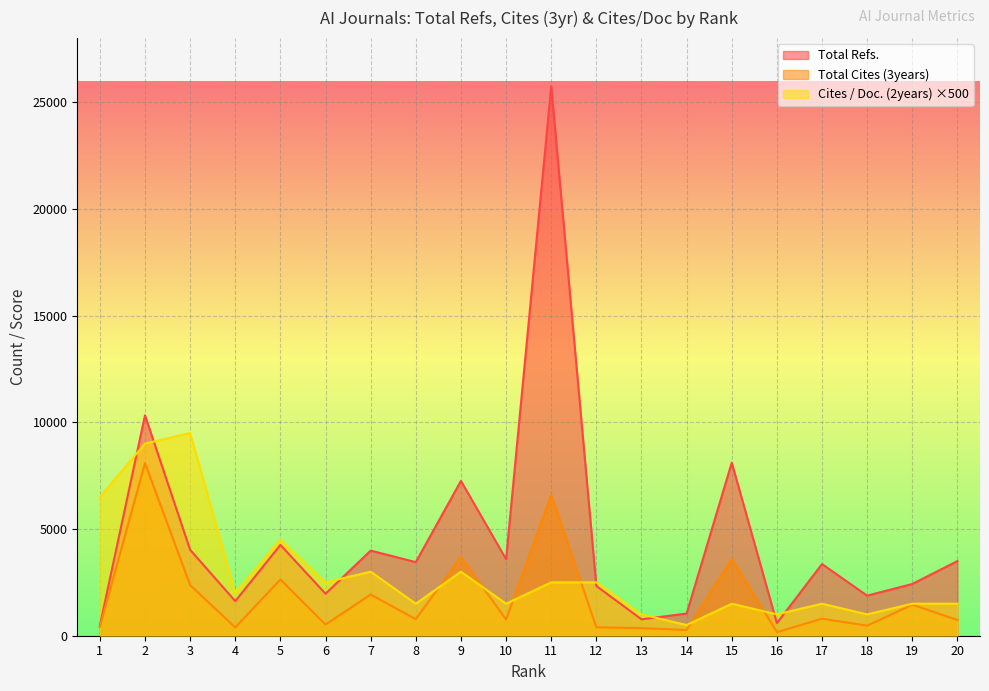

How many lines are shown in the chart?

3